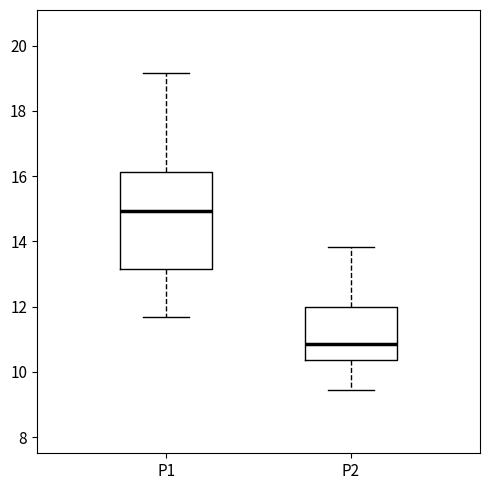

Comparing the boxes themselves (not the whiskers), which one is the tallest?

P1